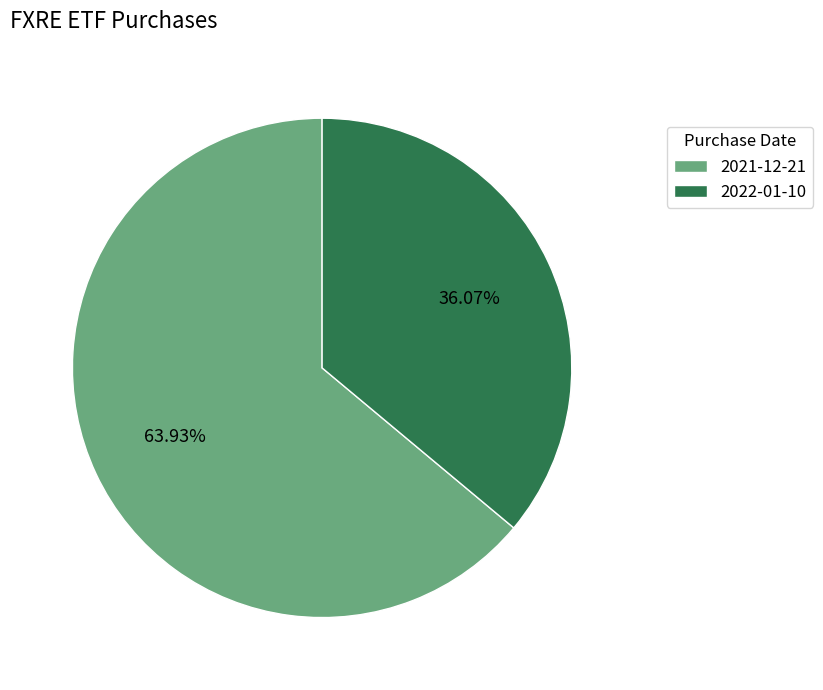

What percentage is the 2021-12-21 slice, to the nearest percent?

64%